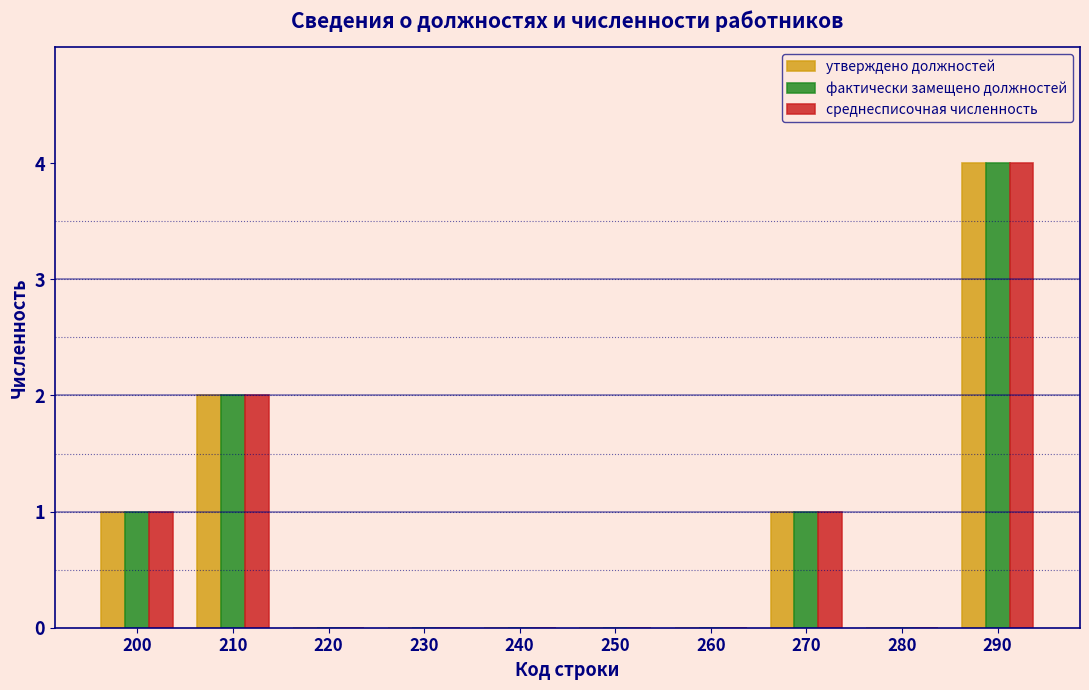

Reading left to right, extract all data points from this chart.

утверждено должностей: 200=1	210=2	220=0	230=0	240=0	250=0	260=0	270=1	280=0	290=4
фактически замещено должностей: 200=1	210=2	220=0	230=0	240=0	250=0	260=0	270=1	280=0	290=4
среднесписочная численность: 200=1	210=2	220=0	230=0	240=0	250=0	260=0	270=1	280=0	290=4